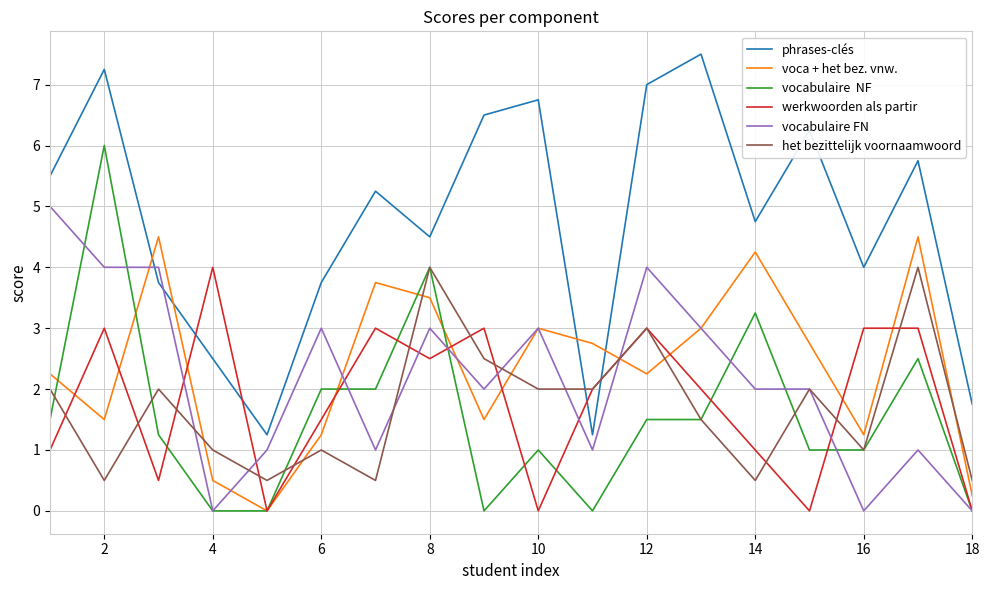

What is the greatest value displayed?

7.5